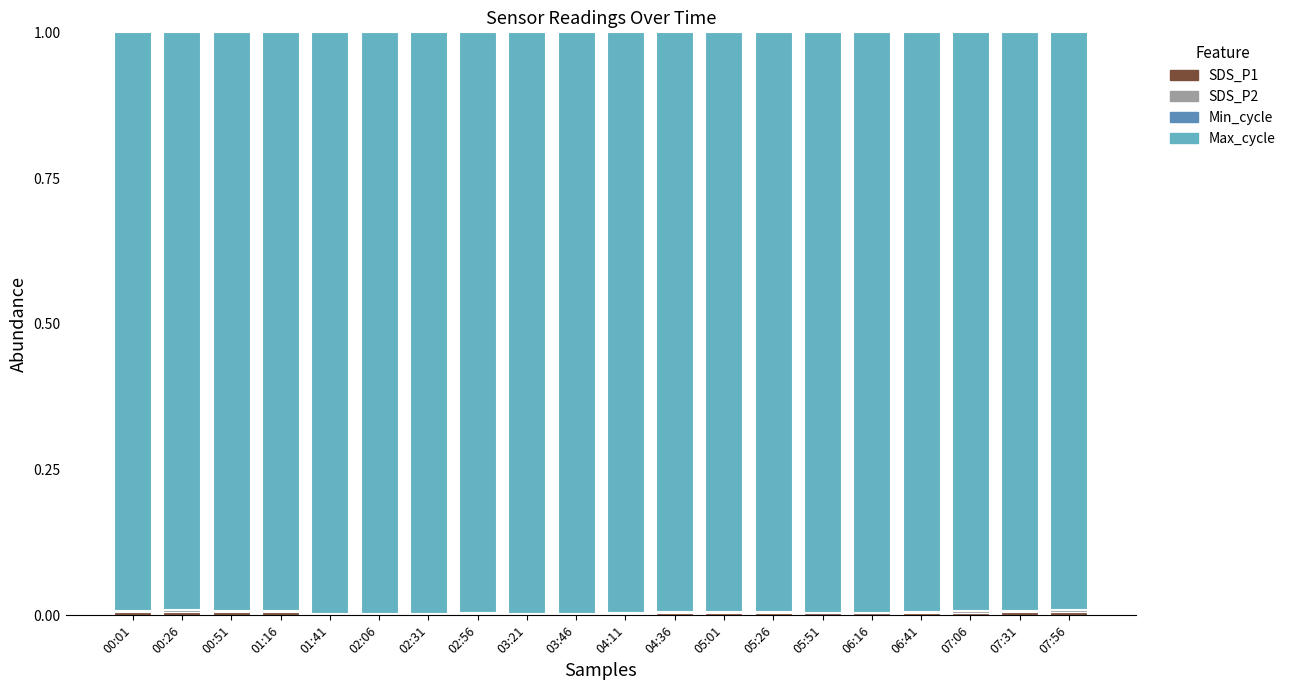

Rank the series at 05:01 from lowest to highest value.

Min_cycle, SDS_P2, SDS_P1, Max_cycle